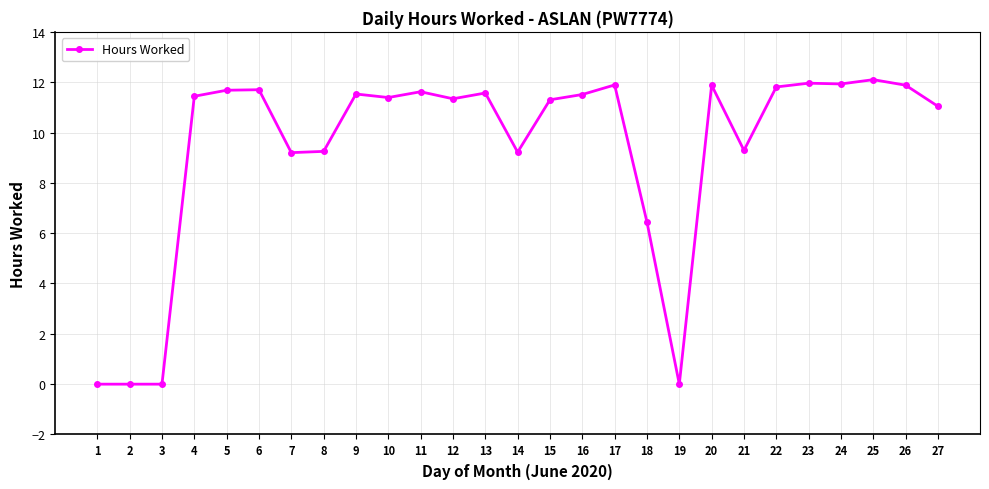

What is the change in value from 18 to 19?

-6.4